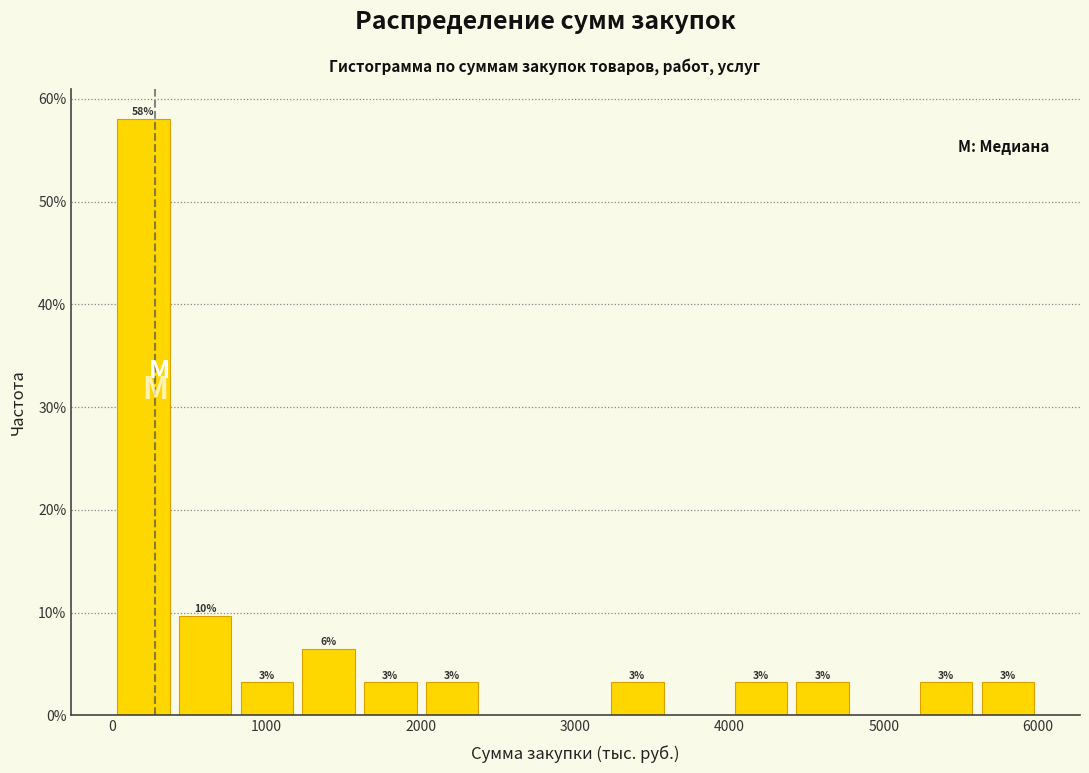

Read against the x-axis, roughly where is the centre of the tallest bar?

200